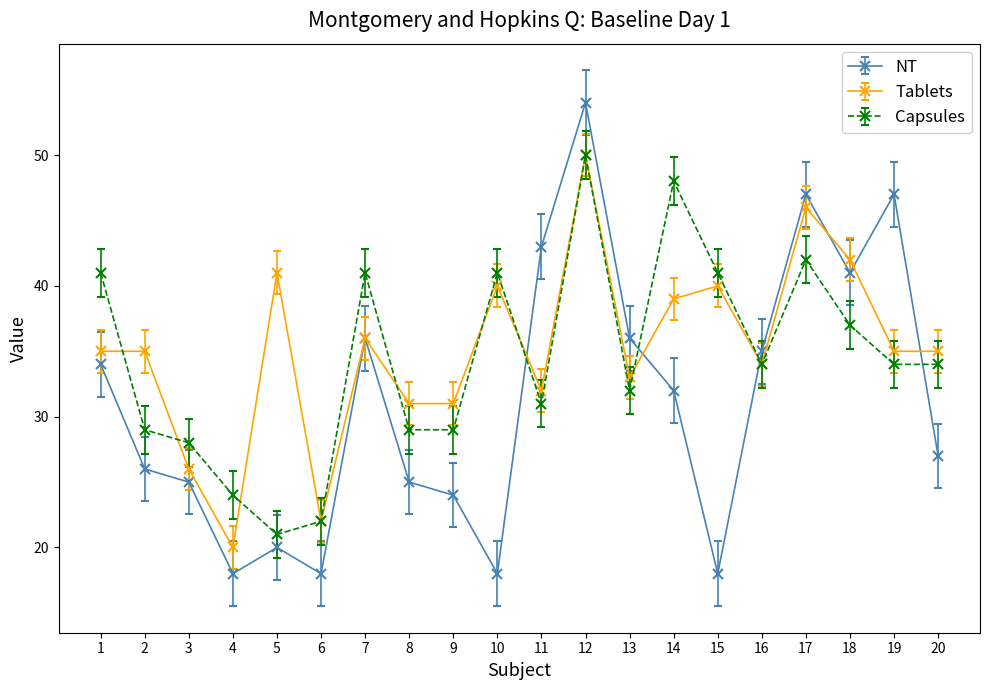

Reading left to right, extract all data points from this chart.

NT: 1=34	2=26	3=25	4=18	5=20	6=18	7=36	8=25	9=24	10=18	11=43	12=54	13=36	14=32	15=18	16=35	17=47	18=41	19=47	20=27
Tablets: 1=35	2=35	3=26	4=20	5=41	6=22	7=36	8=31	9=31	10=40	11=32	12=50	13=33	14=39	15=40	16=34	17=46	18=42	19=35	20=35
Capsules: 1=41	2=29	3=28	4=24	5=21	6=22	7=41	8=29	9=29	10=41	11=31	12=50	13=32	14=48	15=41	16=34	17=42	18=37	19=34	20=34